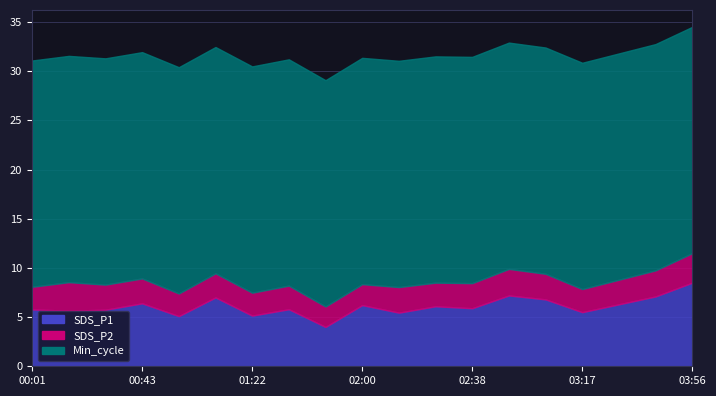

Is it true that SDS_P1 equals 6.2 at 02:00?

True